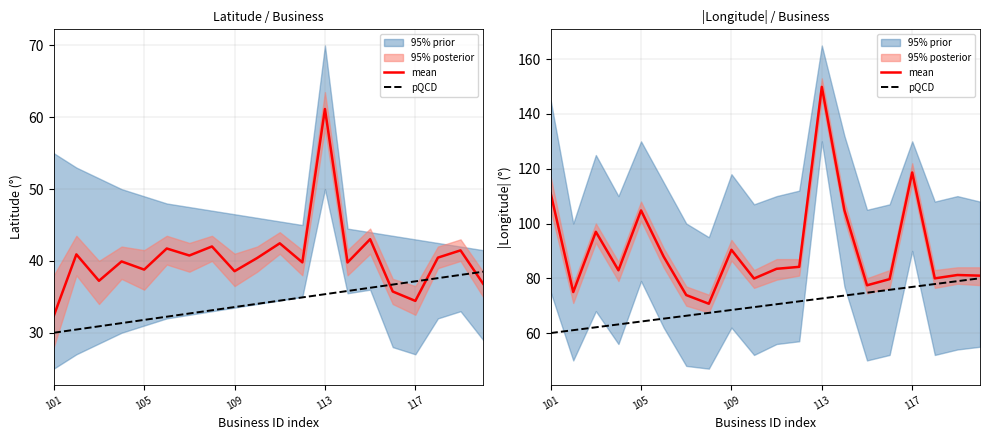

List the series in order of their overall mean, highest first.

mean, pQCD